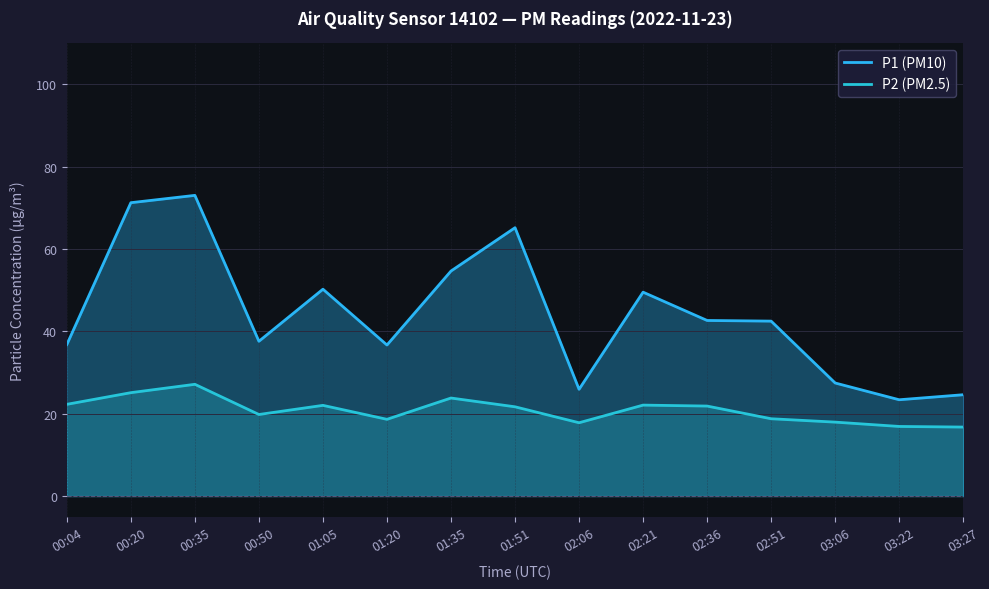

True or false: P1 (PM10) and P2 (PM2.5) cross at least once.

False